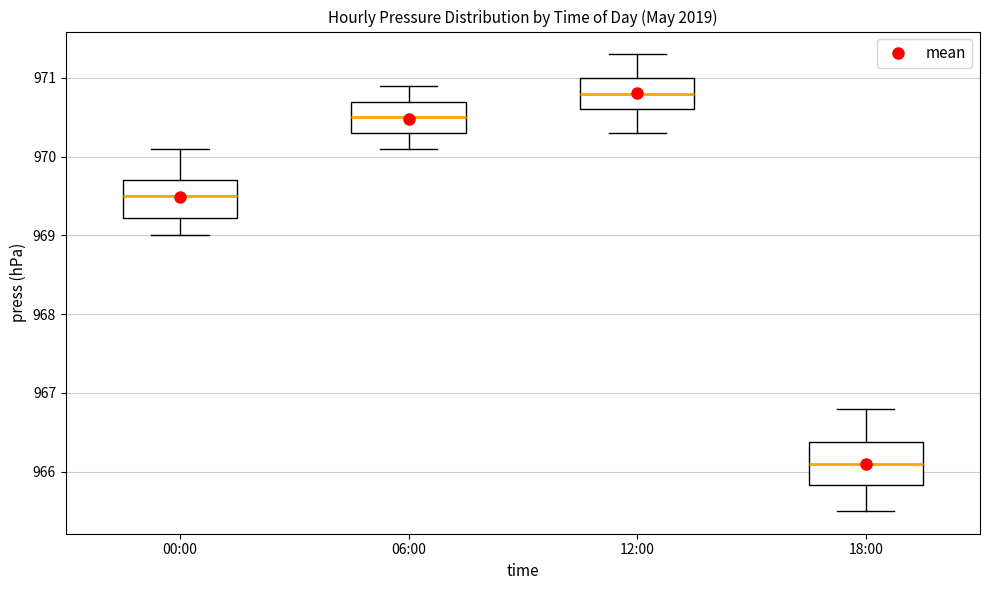

Which box has the lowest median line?

18:00